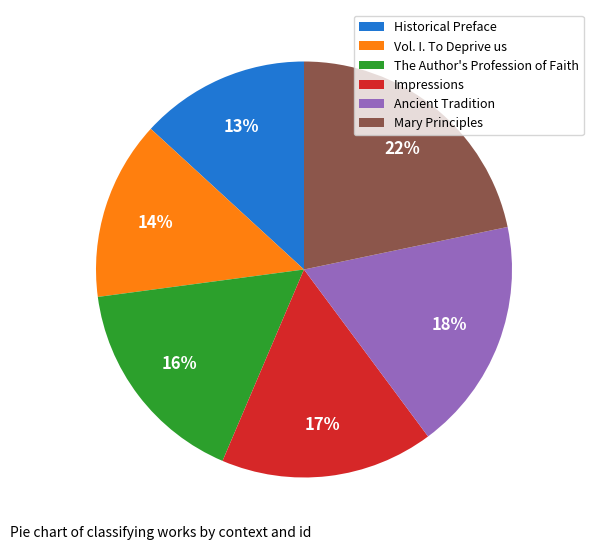

Combined, do Vol. I. To Deprive us and Mary Principles account for over 50%?

No